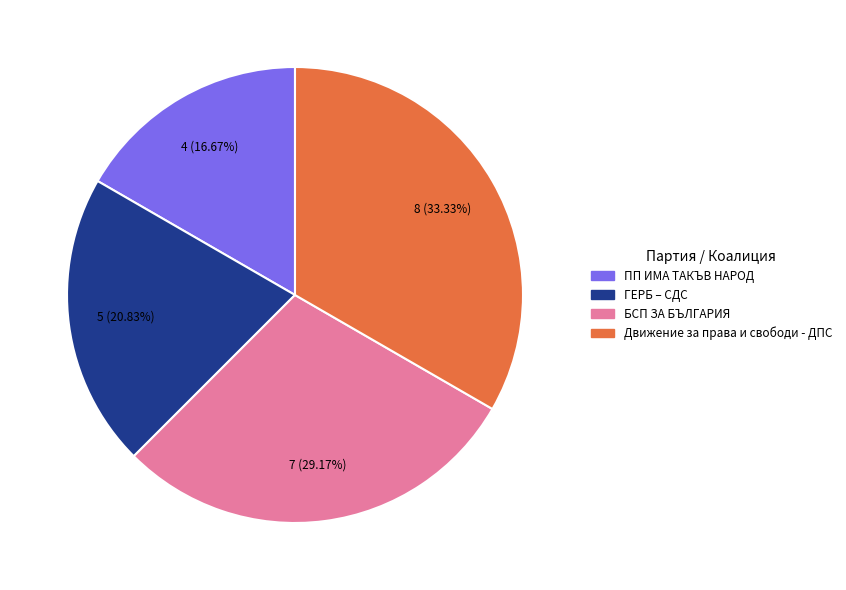

Count the number of slices in the pie.

4